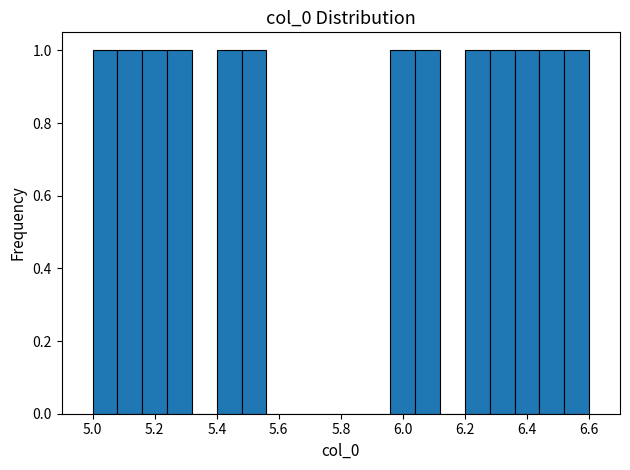

Reading left to right, transcribe this chart: for each bar, give the range it covers on the x-axis and its height. The values are not printed on the chart, so give them approximately, as read against the axis.

5.00 to 5.08: 1
5.08 to 5.16: 1
5.16 to 5.24: 1
5.24 to 5.32: 1
5.32 to 5.40: 0
5.40 to 5.48: 1
5.48 to 5.56: 1
5.56 to 5.64: 0
5.64 to 5.72: 0
5.72 to 5.80: 0
5.80 to 5.88: 0
5.88 to 5.96: 0
5.96 to 6.04: 1
6.04 to 6.12: 1
6.12 to 6.20: 0
6.20 to 6.28: 1
6.28 to 6.36: 1
6.36 to 6.44: 1
6.44 to 6.52: 1
6.52 to 6.60: 1